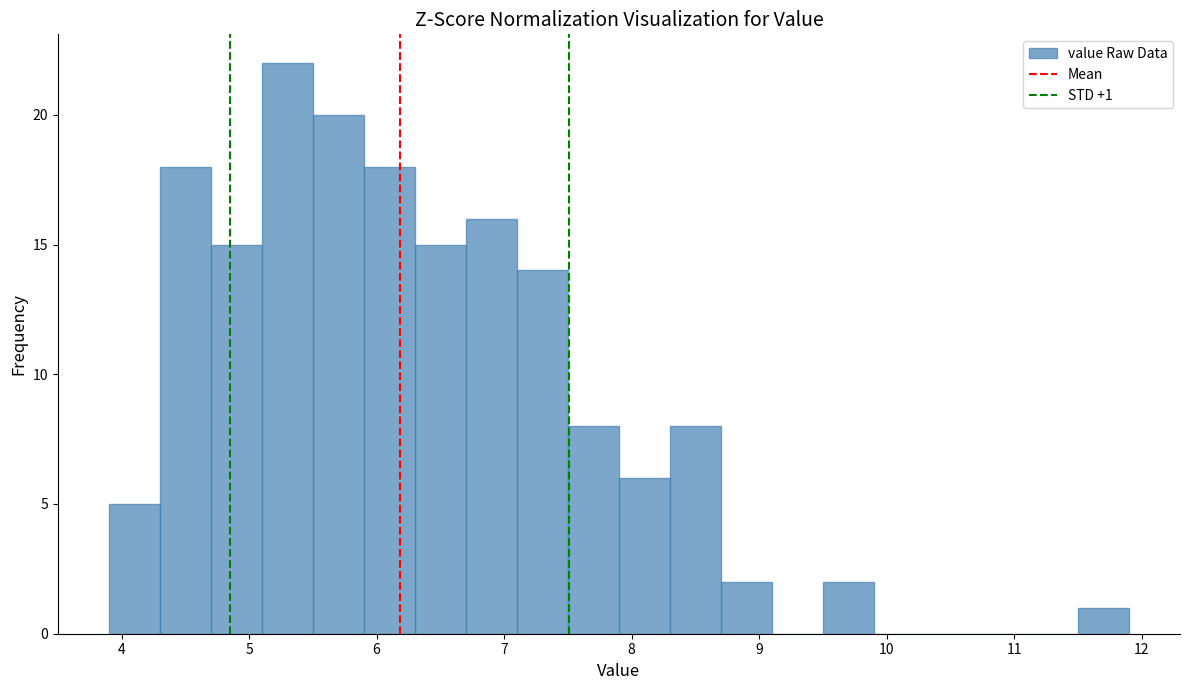

Over which range of the x-axis is the bar tallest?

5.1 to 5.5